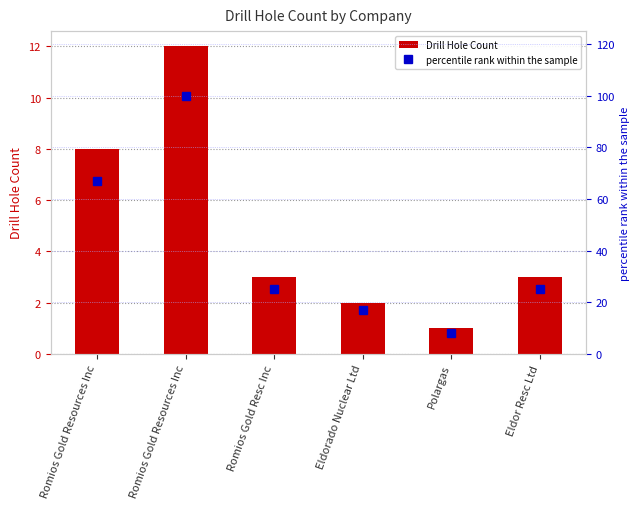

What is the smallest value displayed?

1